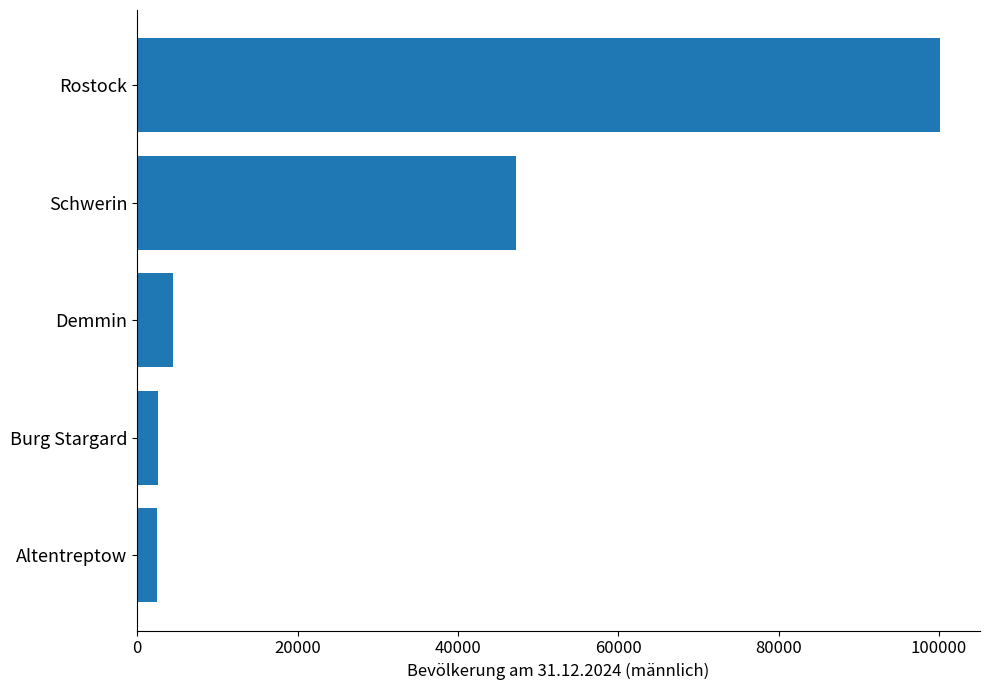

The value at Rostock is 171341. True or false?

False